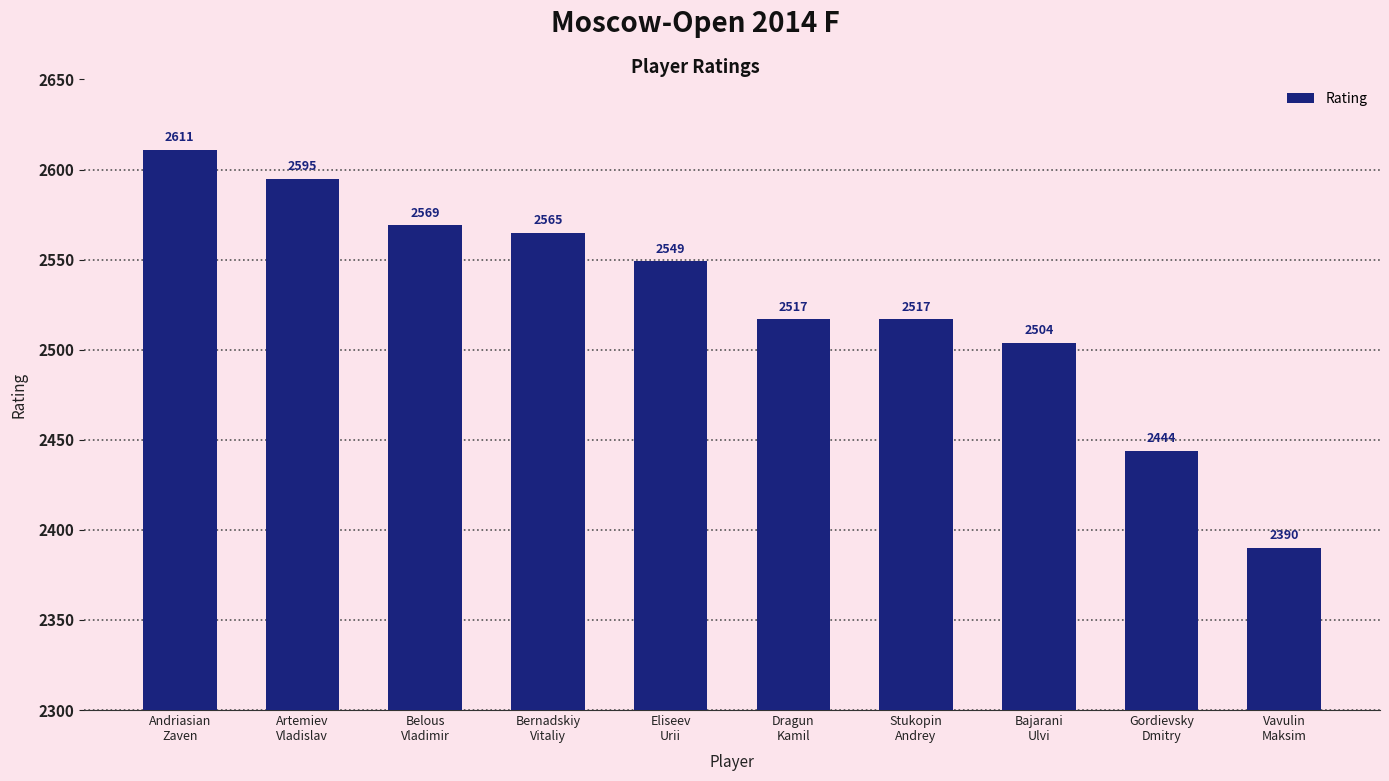

What is the greatest value displayed?

2611